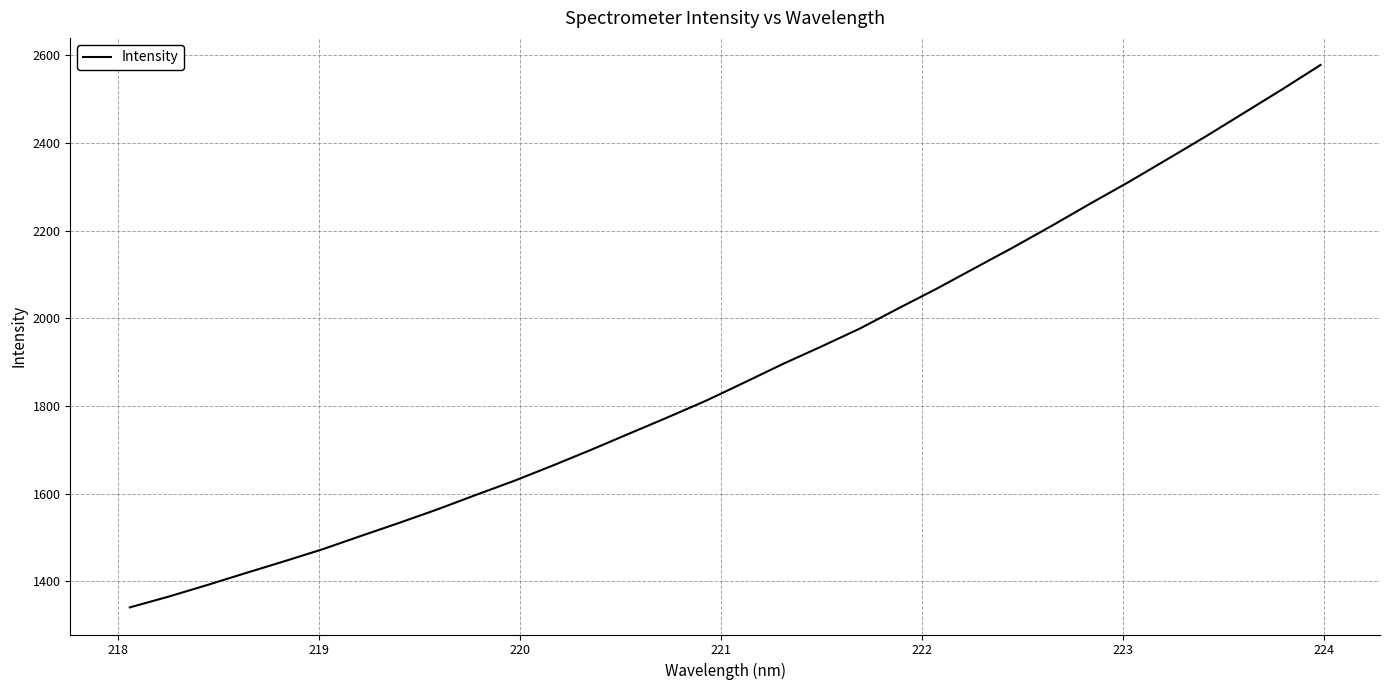

What is the smallest value displayed?

1340.8